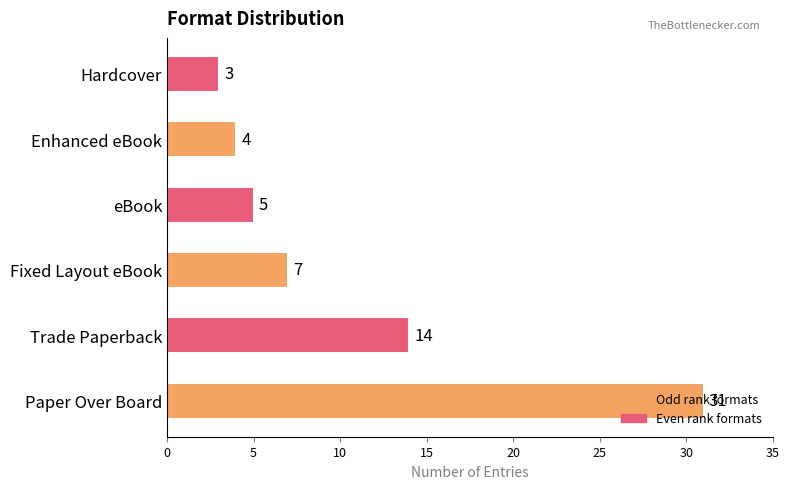

How many bars are there in total?

6